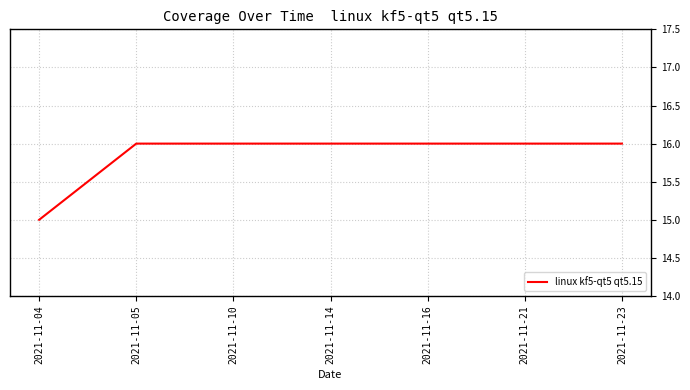

True or false: the data shows 16 at 2021-11-23.

True